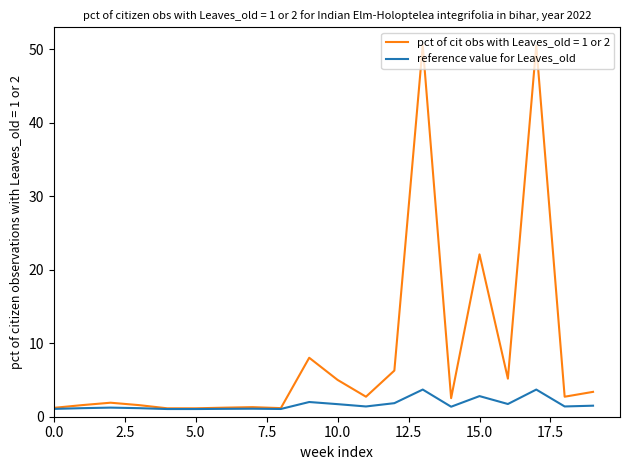

What is the maximum value for pct of cit obs with Leaves_old = 1 or 2?

50.5